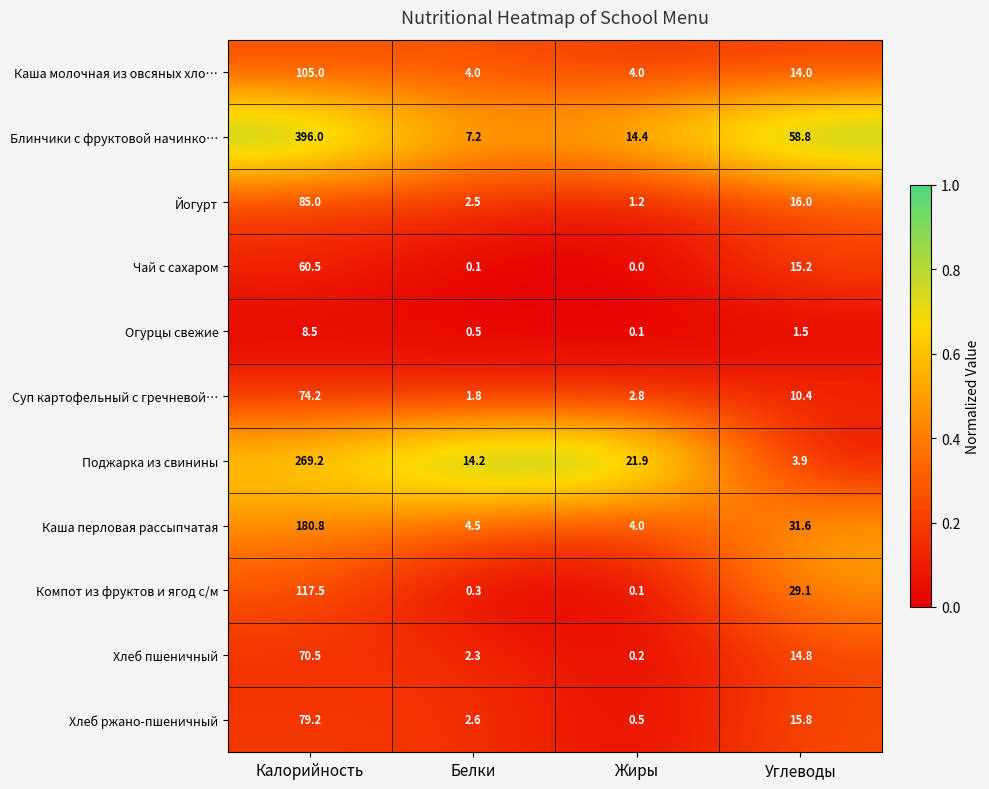

At which label does Чай с сахаром reach its minimum?

Жиры